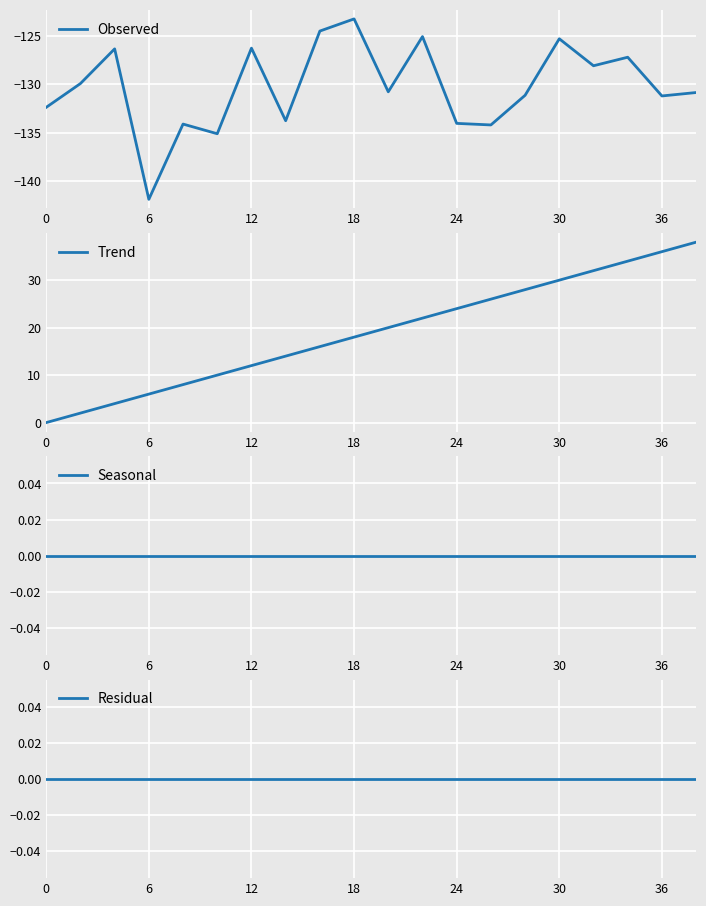

True or false: Residual and Trend intersect in this chart.

False